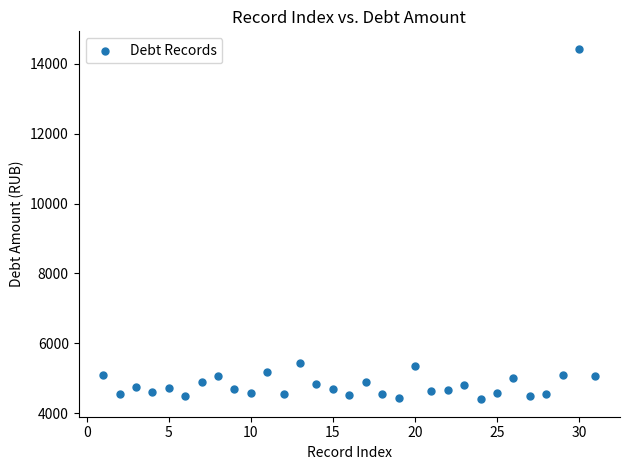

What is the range of Y values (max minus min)?

10023.1